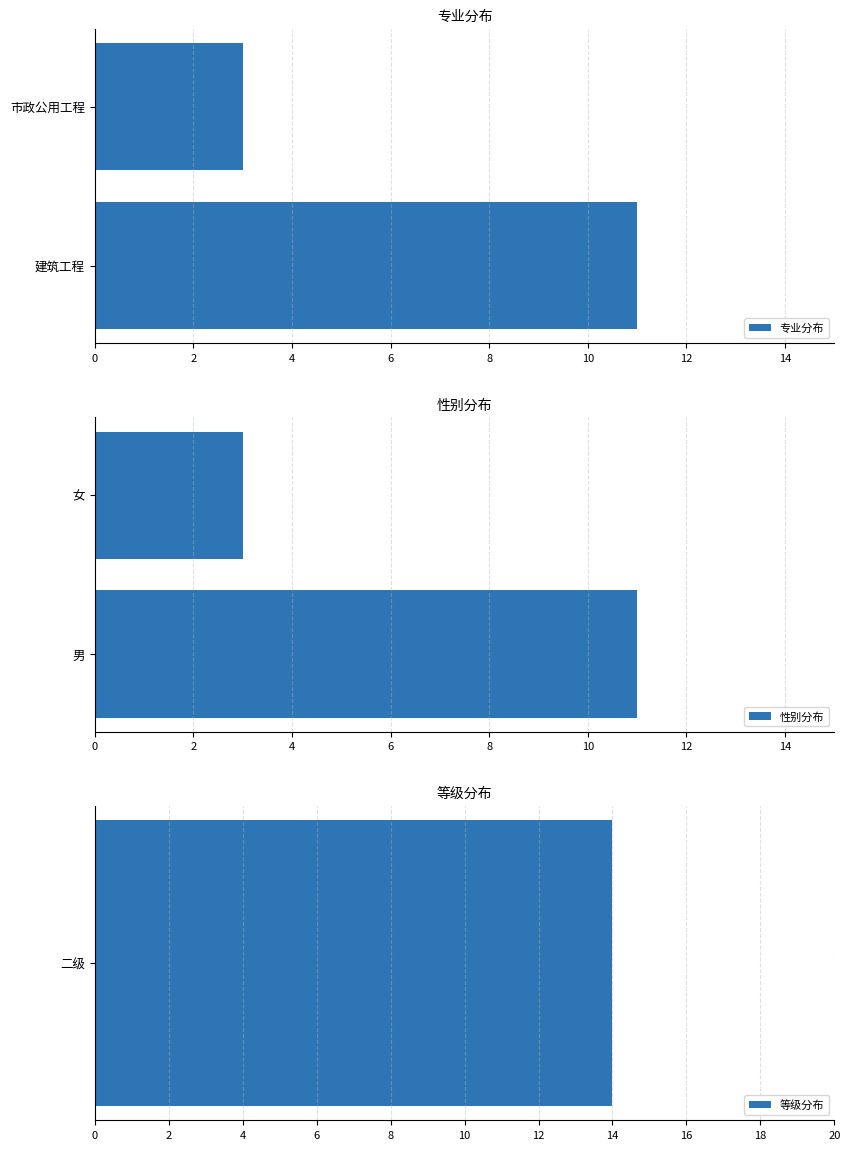

What is the sum of all 性别分布 values?

14